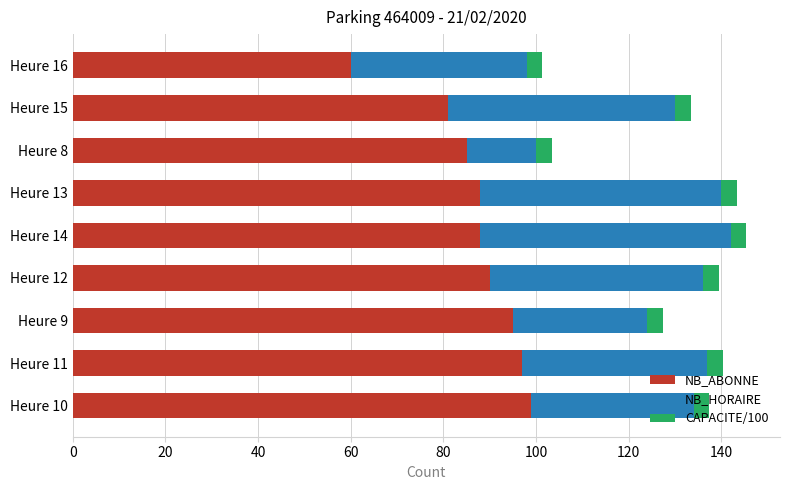

Is it true that NB_ABONNE equals 95.0 at Heure 9?

True